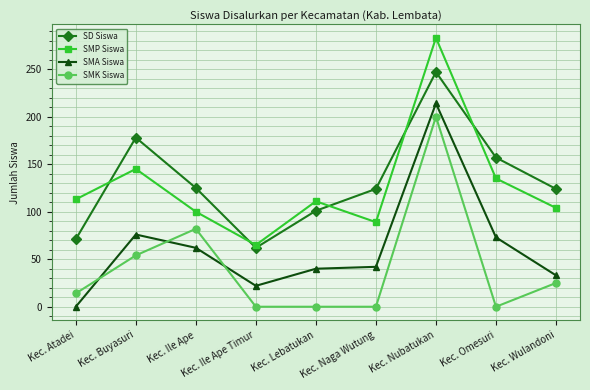

At Kec. Buyasuri, list the series in order from smallest to largest.

SMK Siswa, SMA Siswa, SMP Siswa, SD Siswa